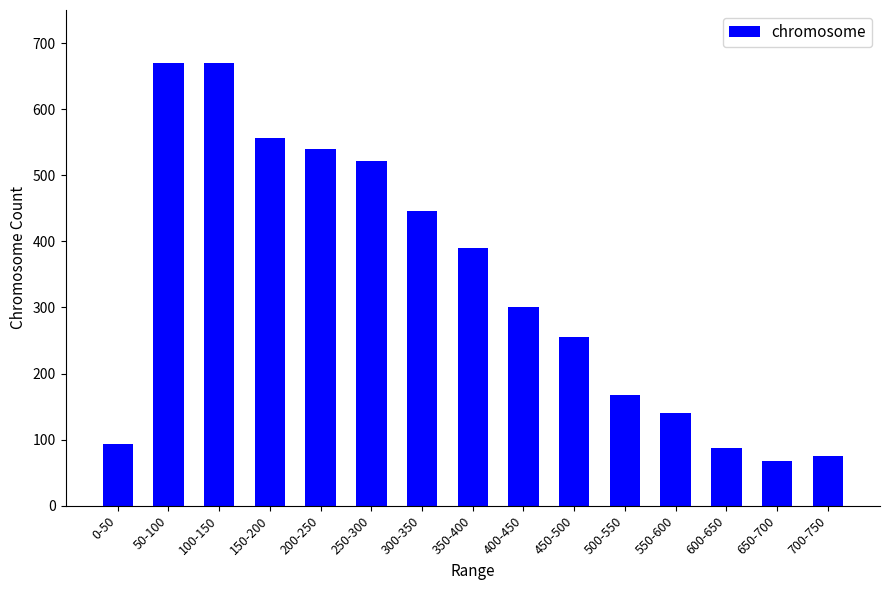

Is it true that the value at 0-50 is 57?

False